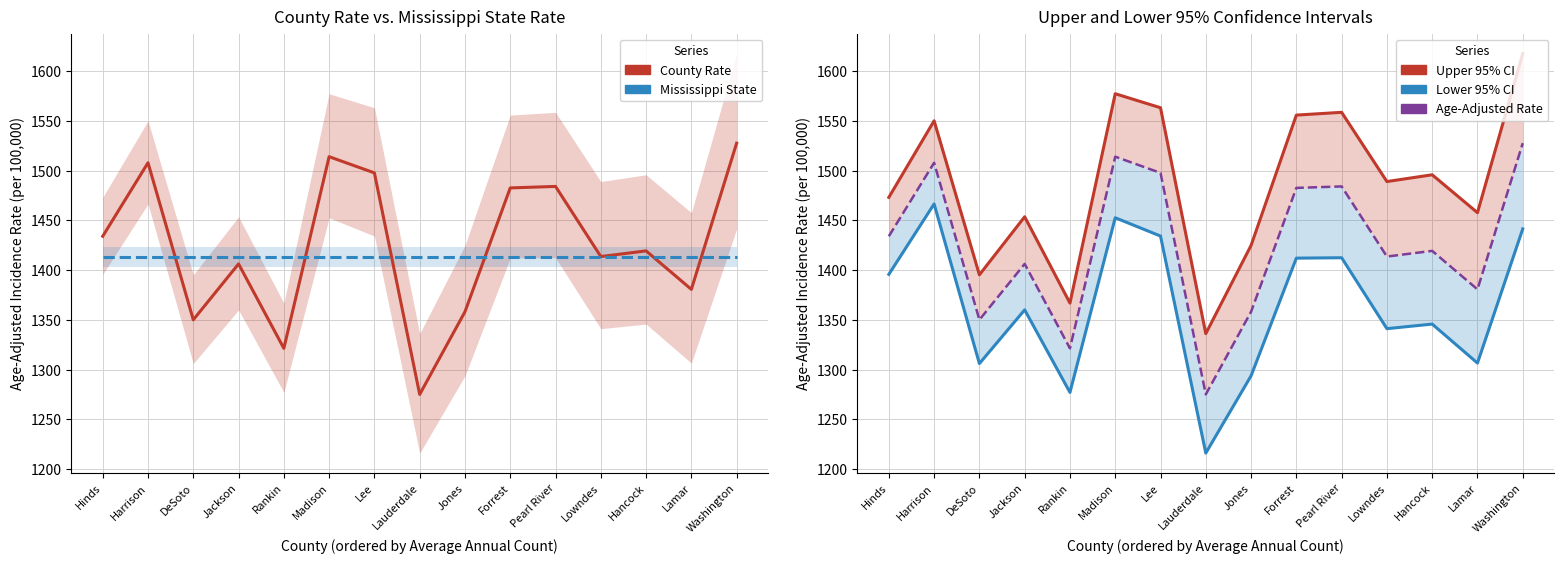

What are all the series names shown in the legend?

County Rate, Mississippi State, Upper 95% CI, Lower 95% CI, Age-Adjusted Rate